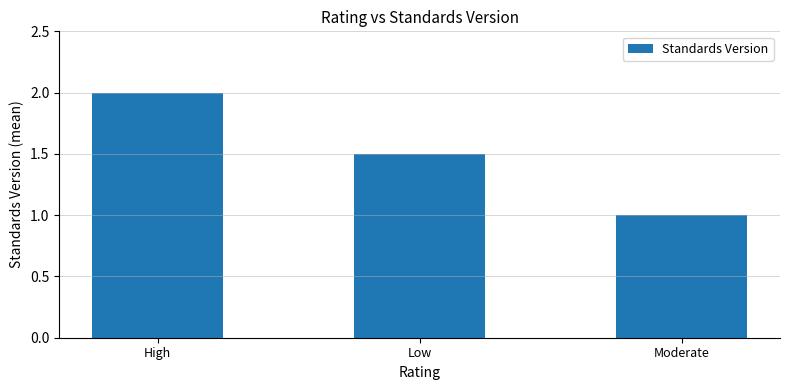

Which label corresponds to the largest value in the chart?

High